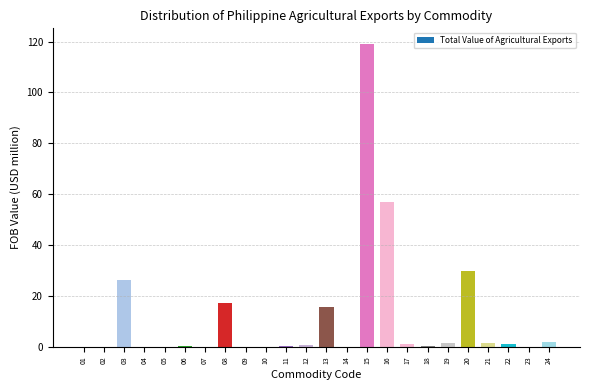

At which category does the chart reach its peak across all series?

15